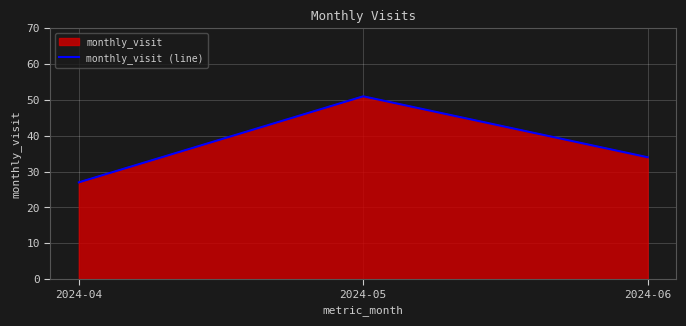

Rank the categories by value from highest to lowest.

2024-05, 2024-06, 2024-04